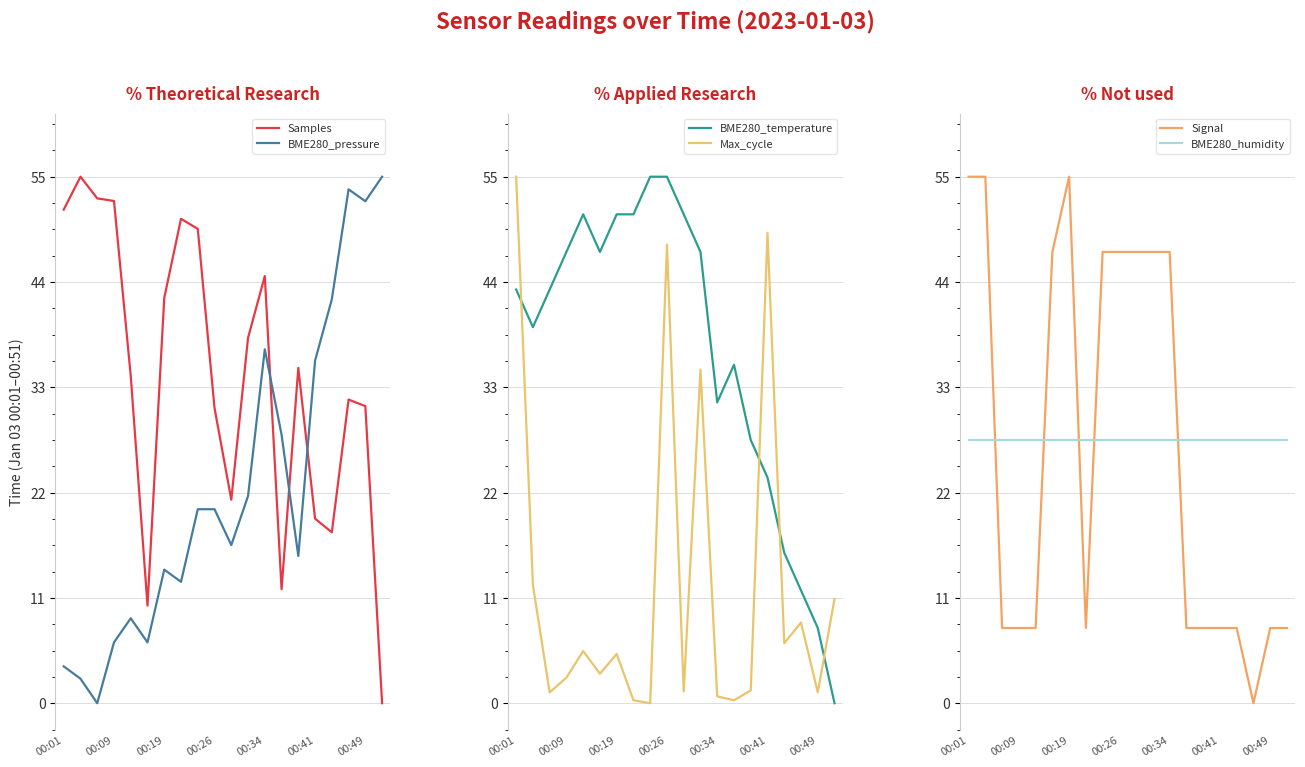

True or false: Samples and Max_cycle intersect in this chart.

True